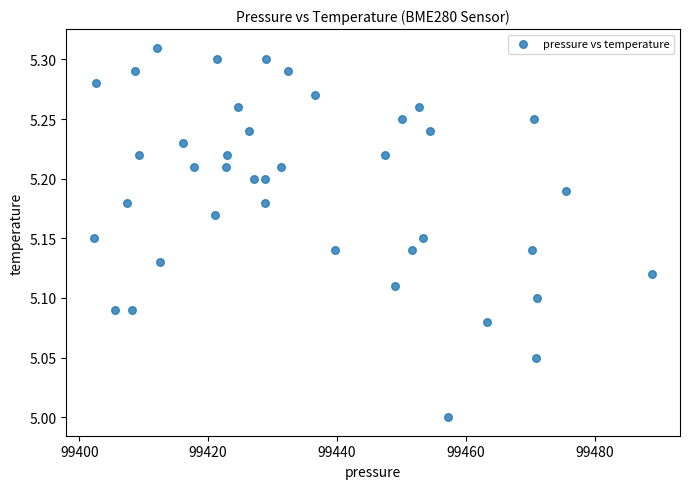

What is the range of X values (max minus min)?

86.5